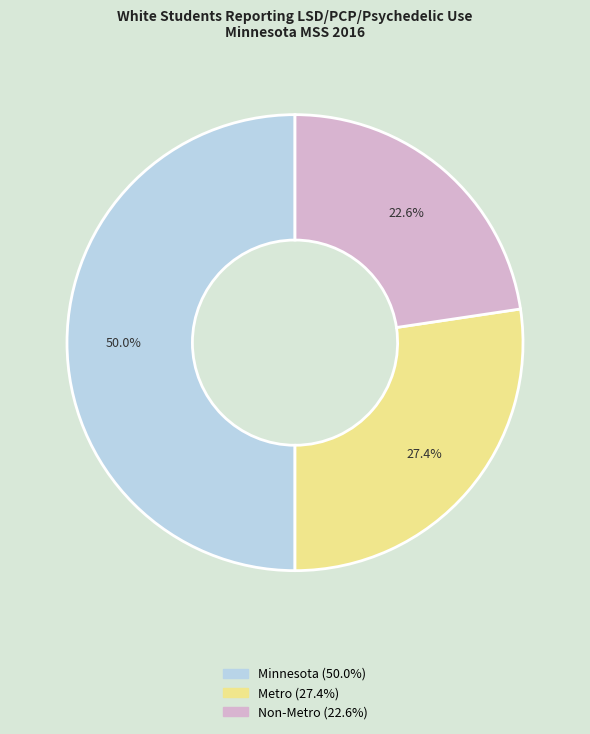

Which has a higher value, Metro or Minnesota?

Minnesota